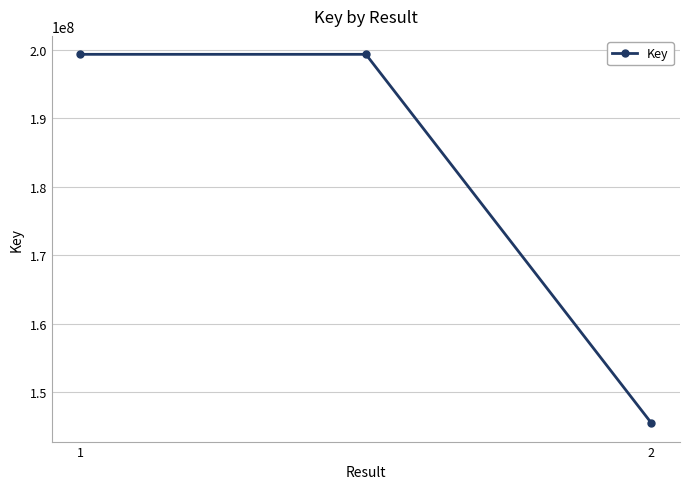

What is the value of the 1st point from the left?

199320852